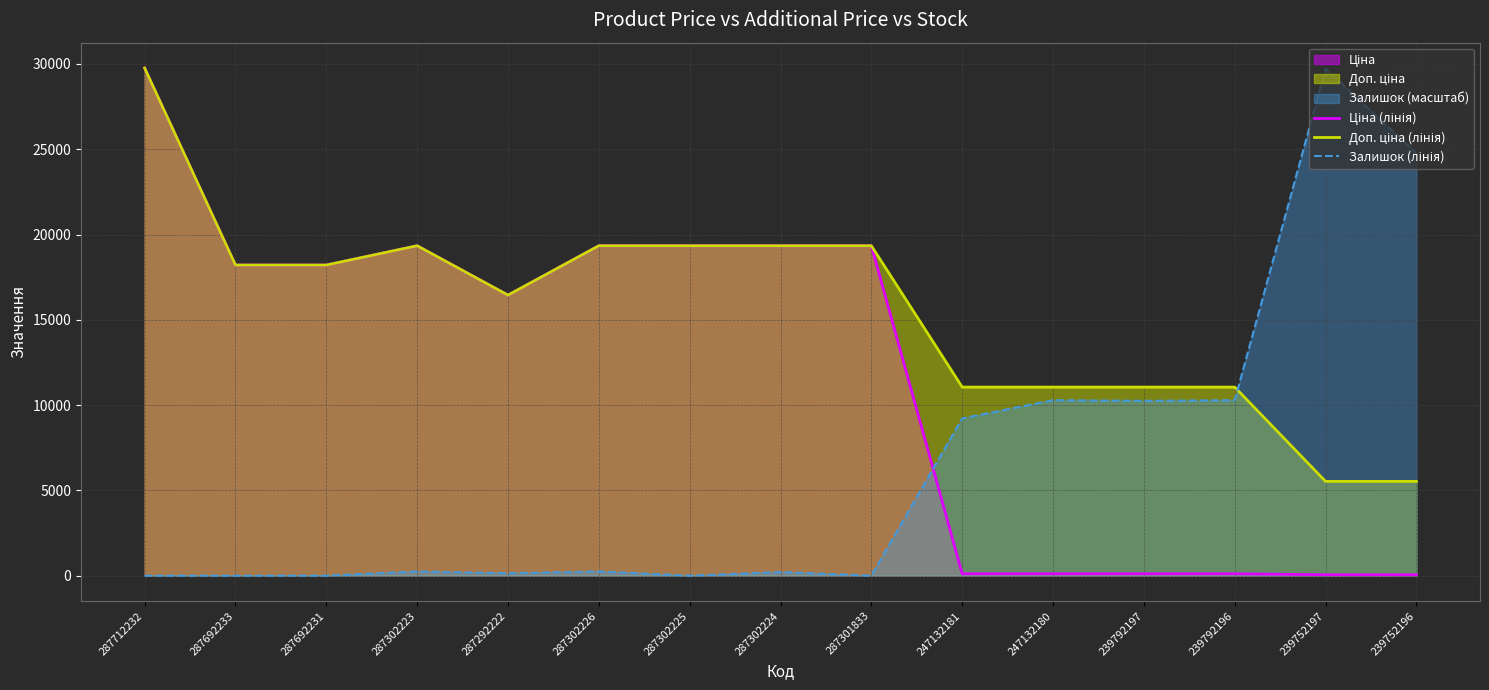

What is the value of the Ціна (лінія) point at the 1st from the left?

29761.5